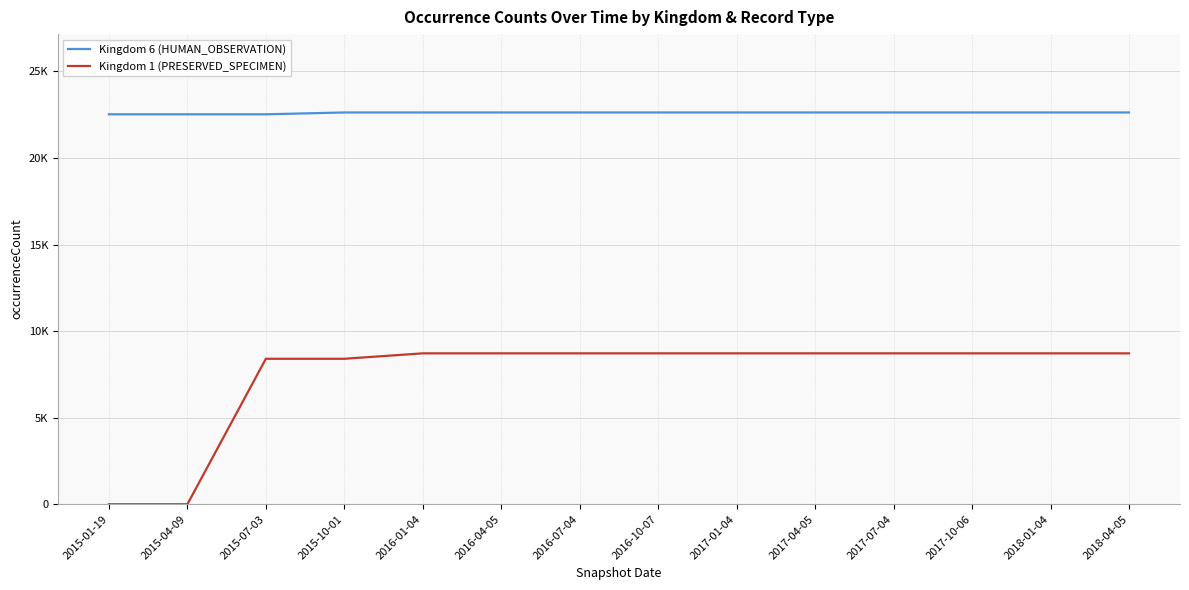

True or false: Kingdom 6 (HUMAN_OBSERVATION) and Kingdom 1 (PRESERVED_SPECIMEN) cross at least once.

False